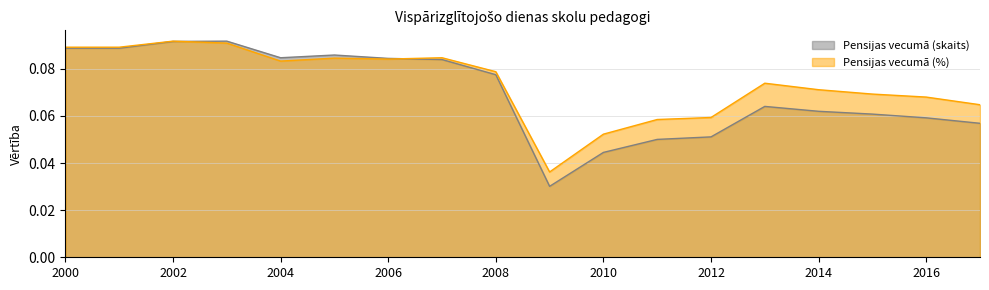

What are all the series names shown in the legend?

Pensijas vecumā (skaits), Pensijas vecumā (%)